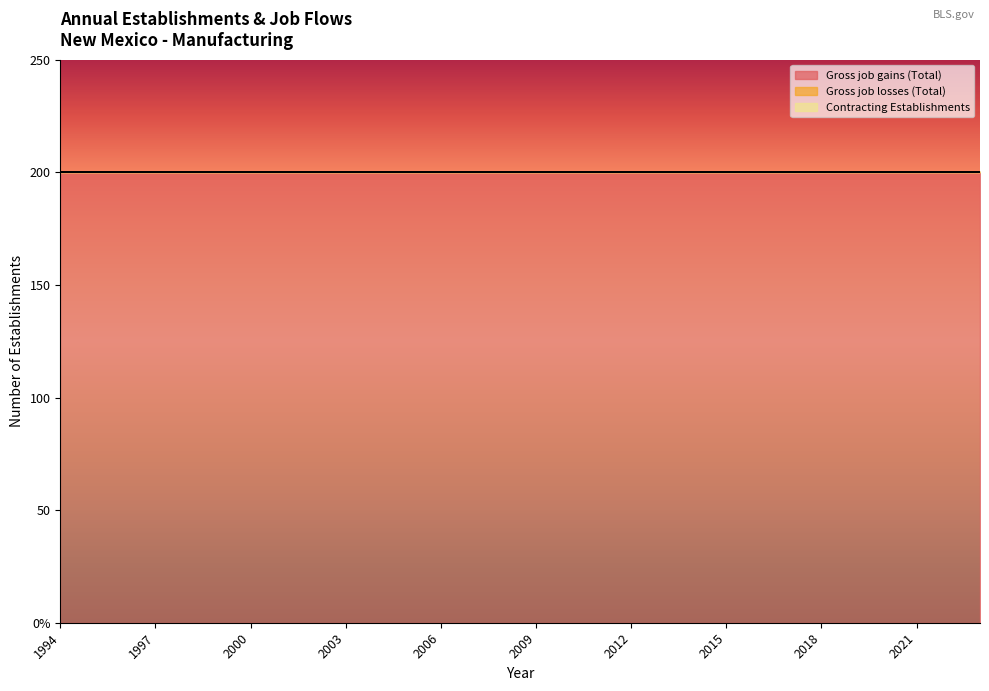

Which label corresponds to the largest value in the chart?

1994